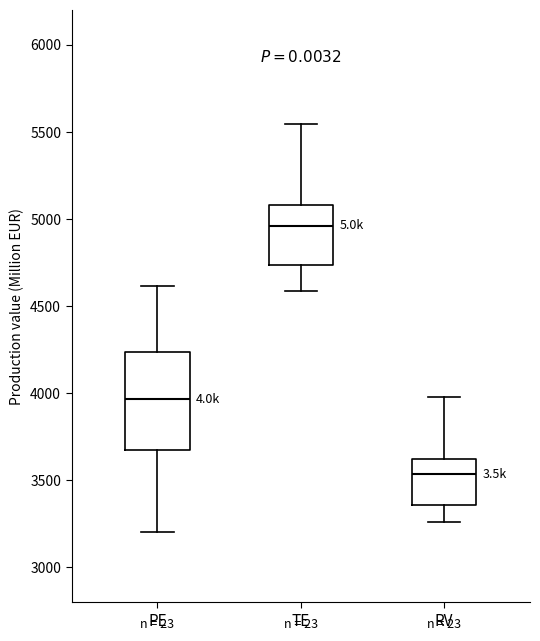

Reading left to right, read every box against the y-axis: the position of its median line, the range the box covers, and the ends of its whiskers. The values are not printed on the chart, so give them approximately, as read against the axis.

PE: median 3950, box 3650 to 4250, whiskers 3200 to 4600
TE: median 4950, box 4750 to 5100, whiskers 4600 to 5550
RV: median 3550, box 3350 to 3600, whiskers 3250 to 4000